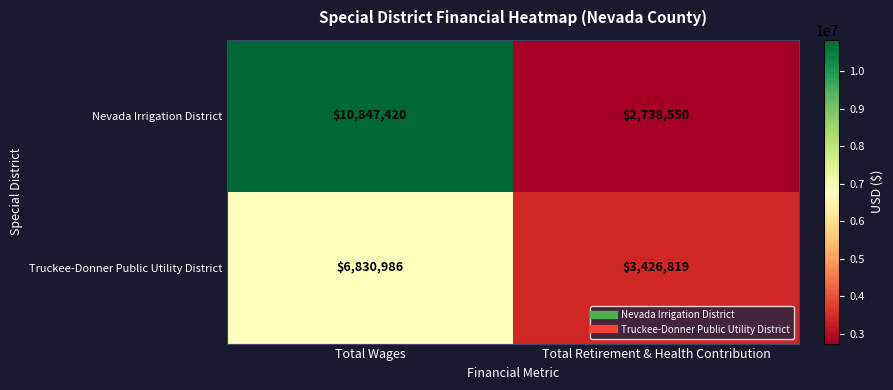

What is the spread (max minus min) of values at Total Retirement & Health Contribution?

688269